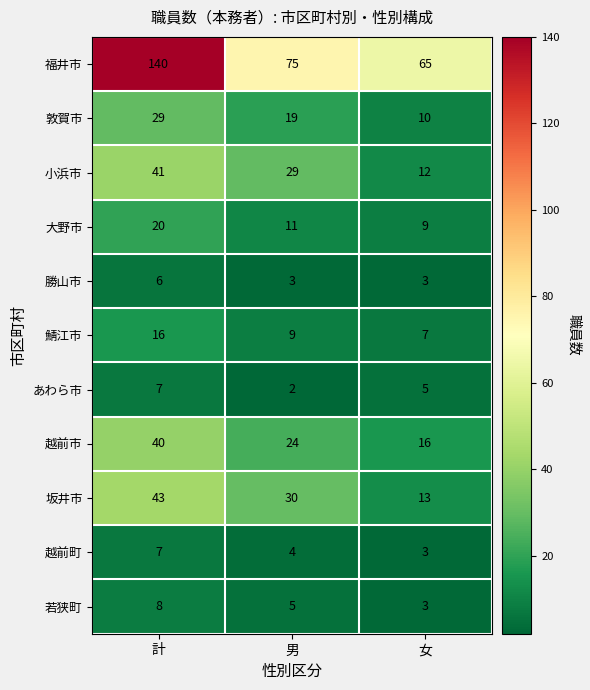

At which label does 若狭町 reach its minimum?

女